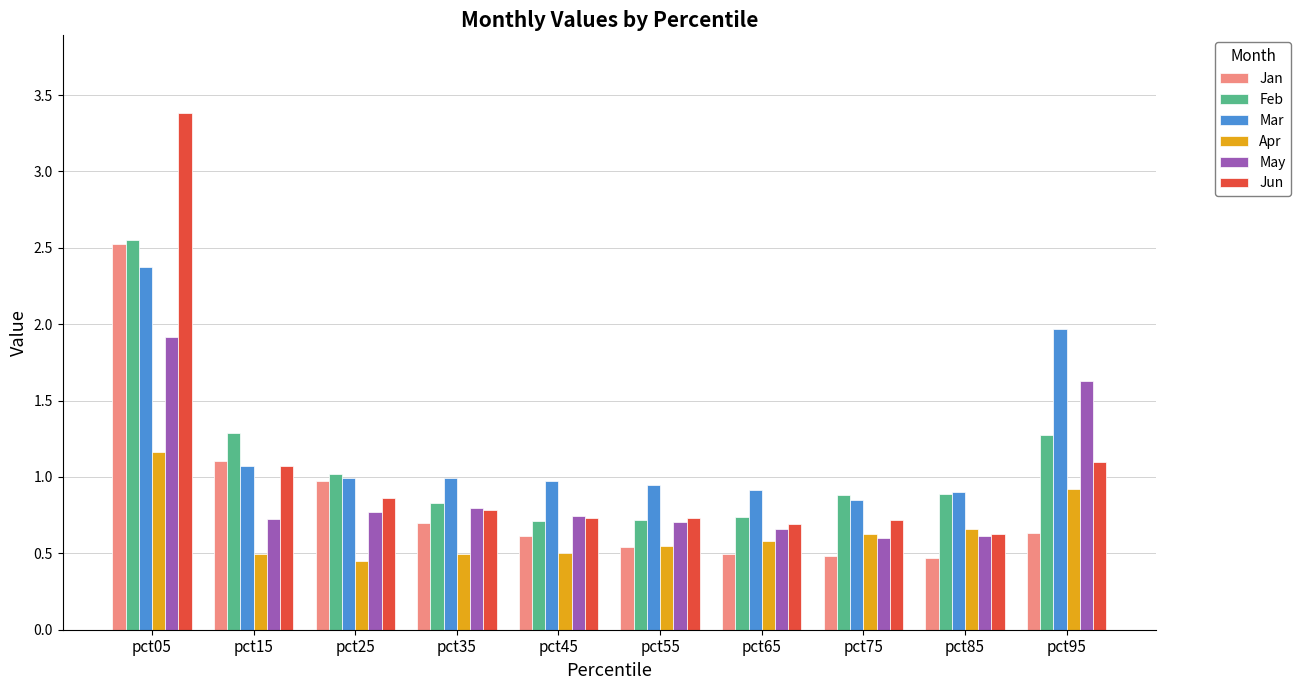

What are all the series names shown in the legend?

Jan, Feb, Mar, Apr, May, Jun